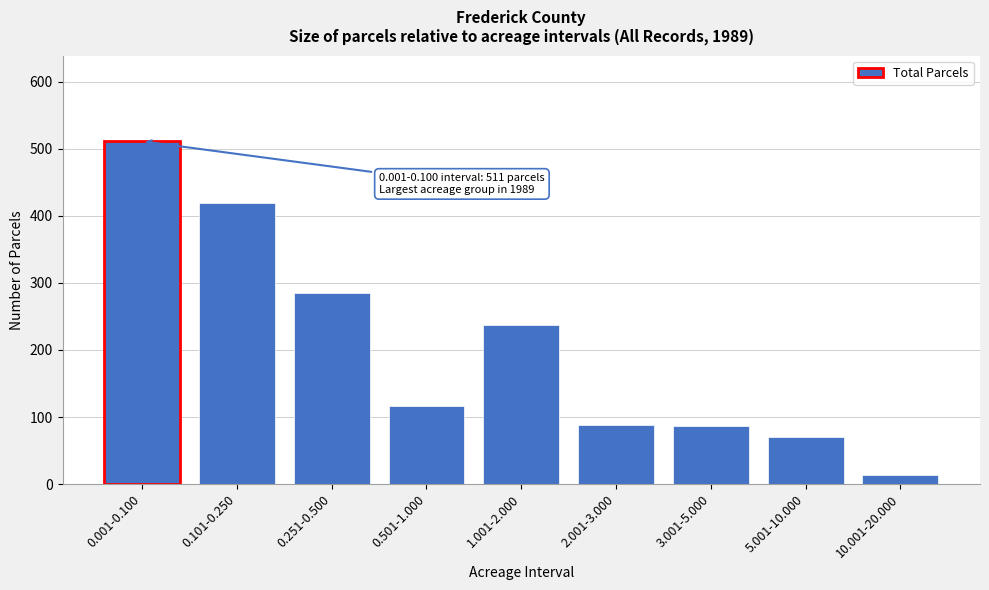

What is the label of the 3rd bar from the left?

0.251-0.500